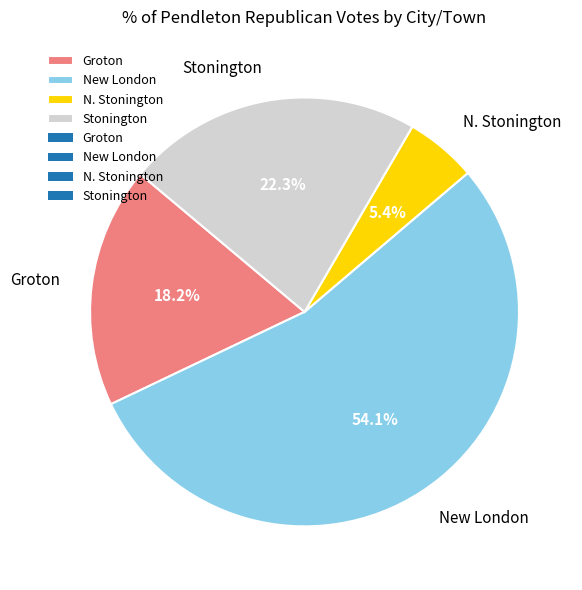

Approximately how many times larger is the value at Groton compared to Stonington?

0.8